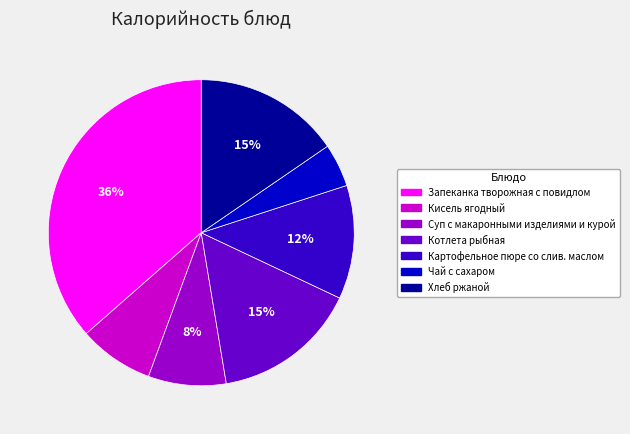

To the nearest percent, what percentage of the pie is Запеканка творожная с повидлом?

36%